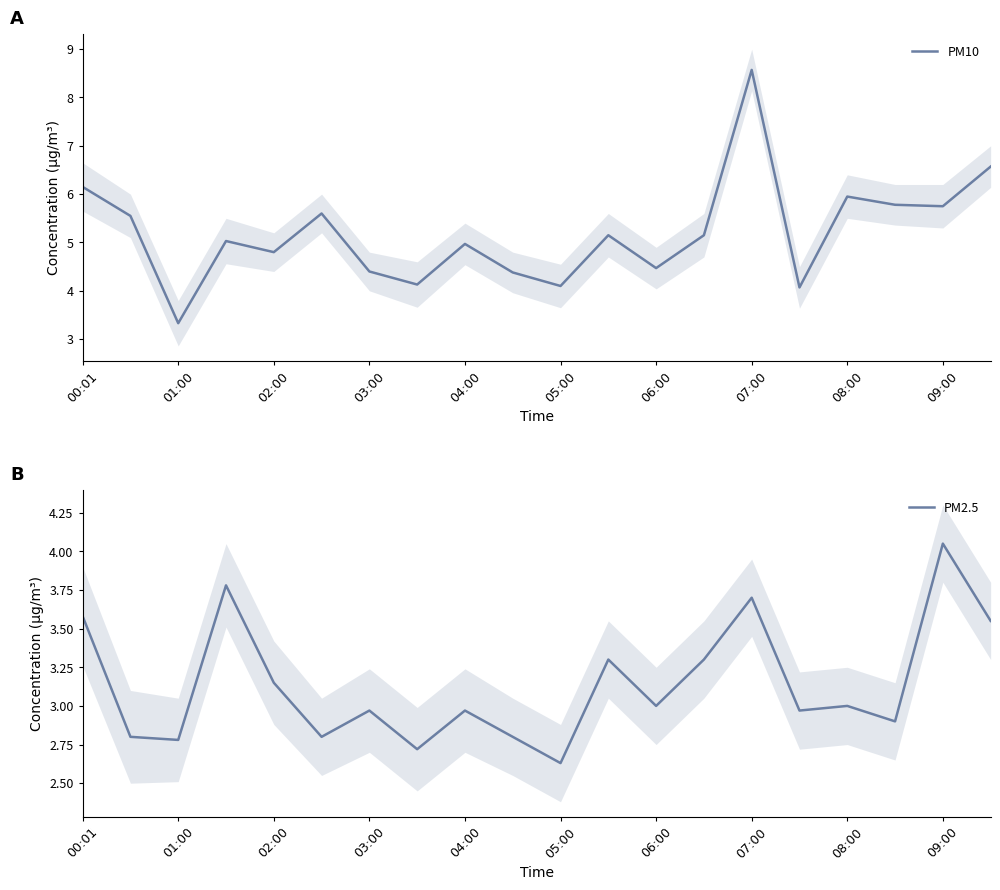

Where is the first local minimum for PM2.5?

01:00